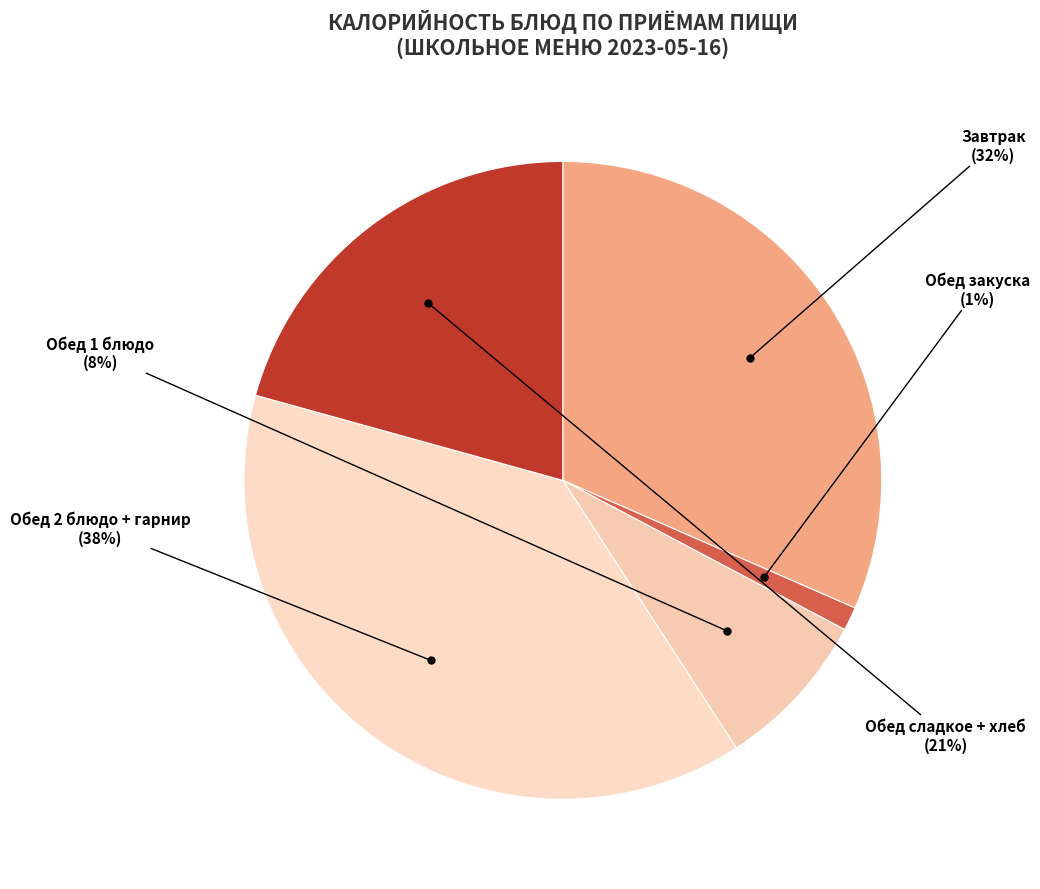

How many slices are in this pie chart?

5